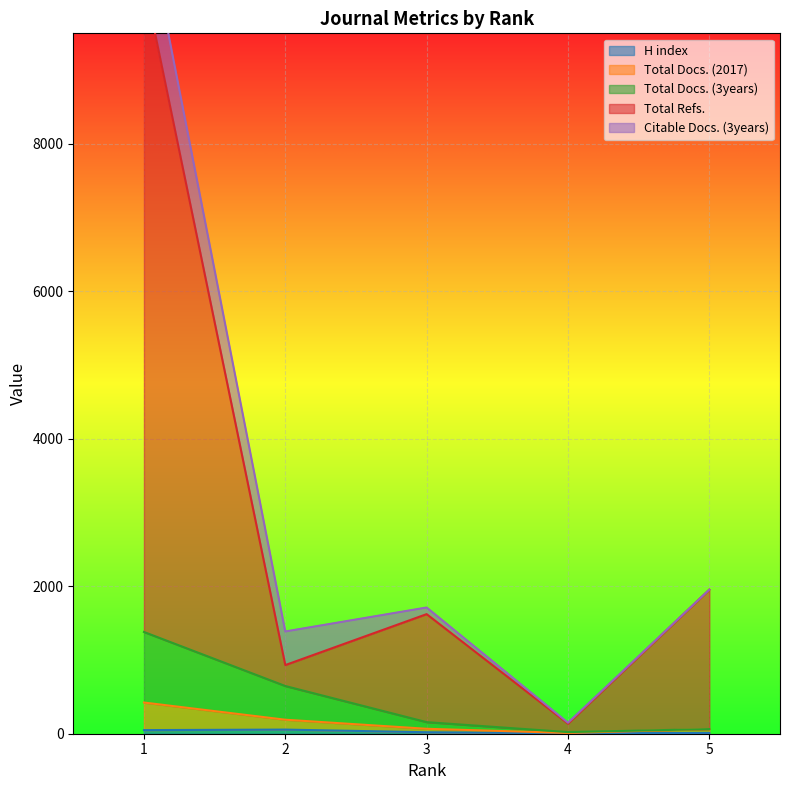

How many interior local valleys does the Total Docs. (2017) series have?

1